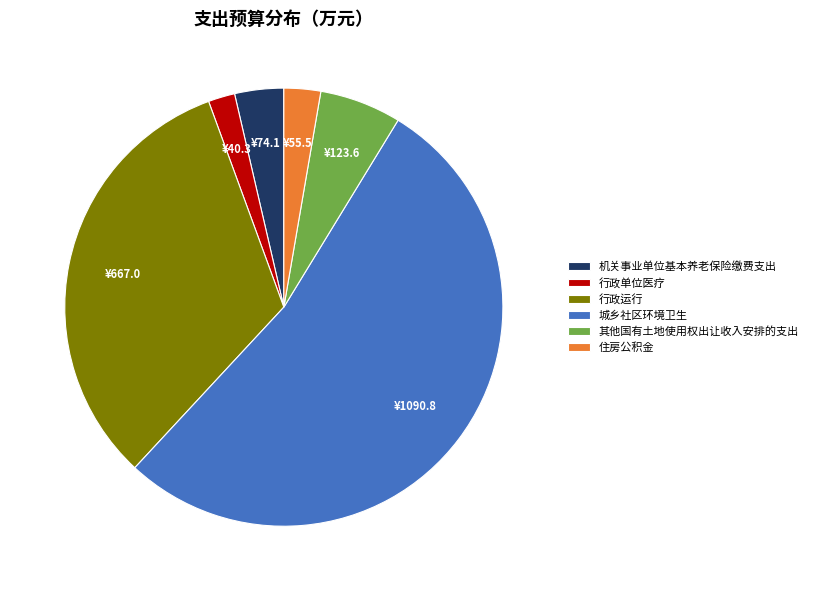

Count the number of slices in the pie.

6